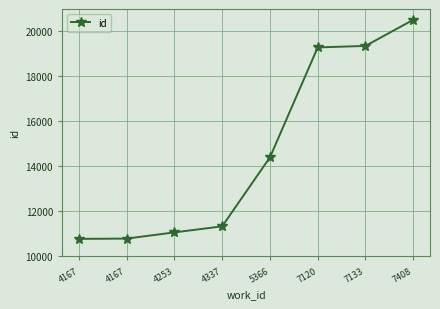

Is this an area chart (filled region under the line)?

No